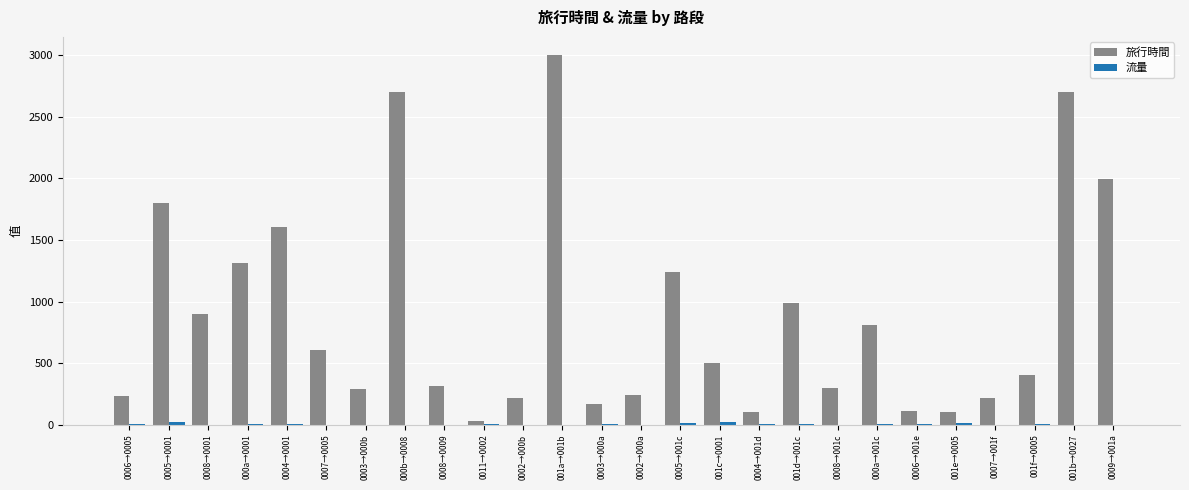

Which series has the largest total across all categories?

旅行時間